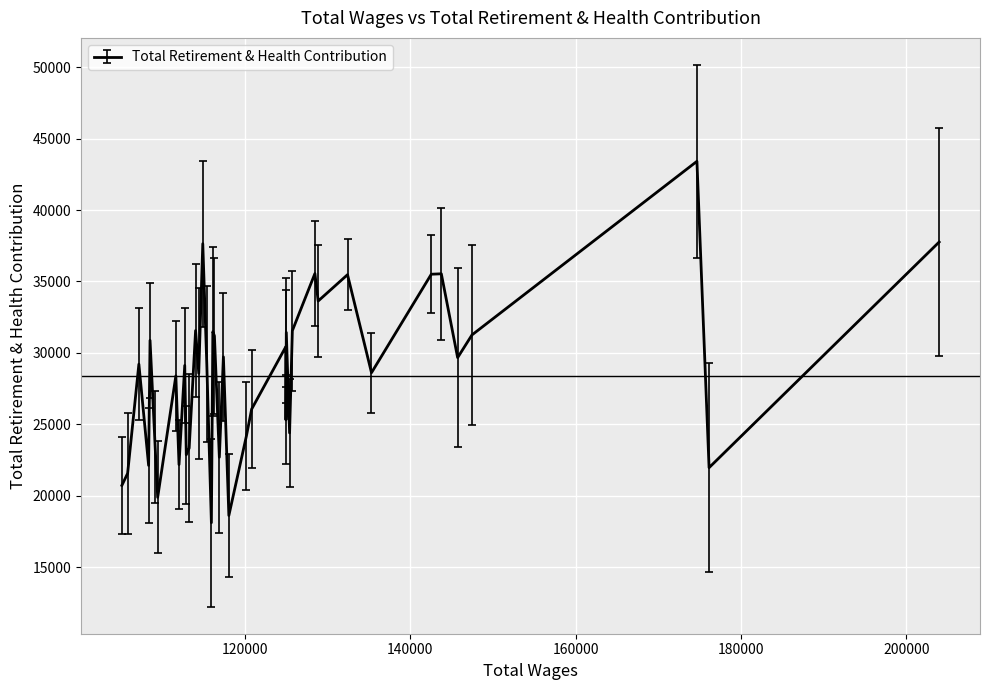

How many lines are shown in the chart?

1